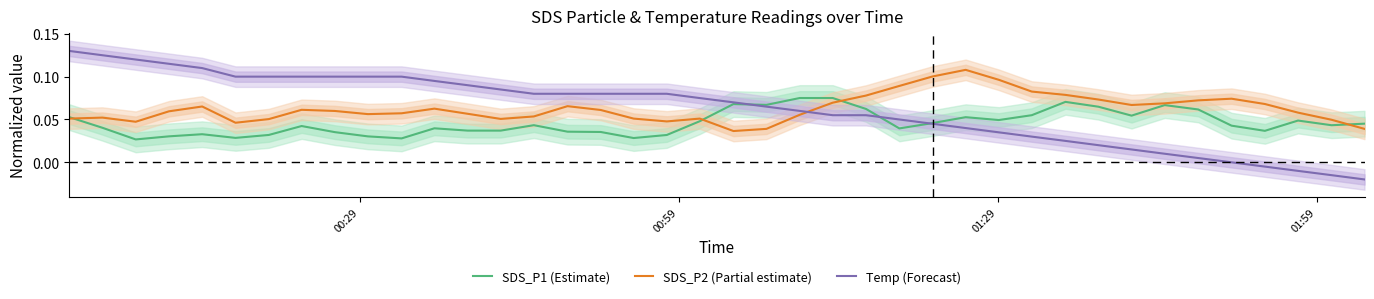

Count the number of data series in this chart.

3